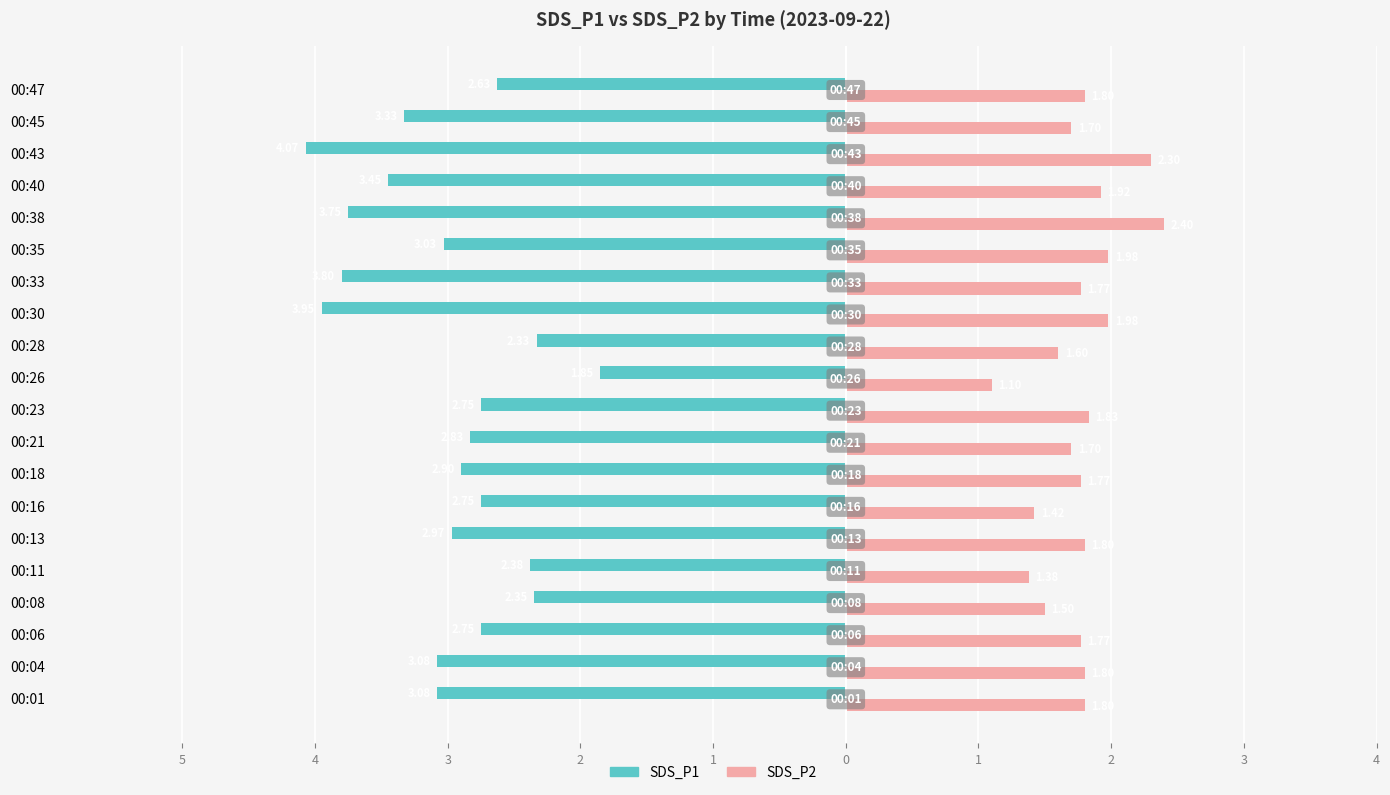

What is the average value of the SDS_P1 series?

-3.0